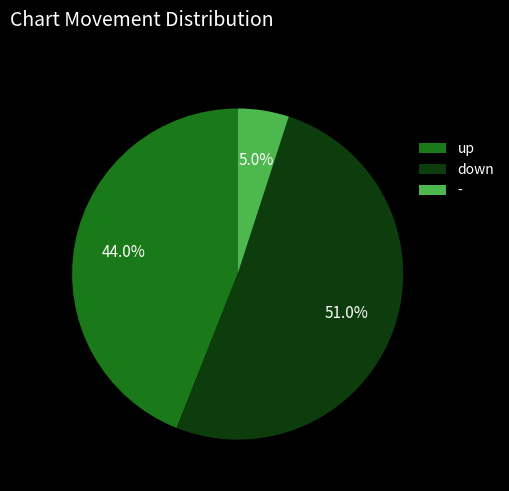

How many segments does this pie chart have?

3